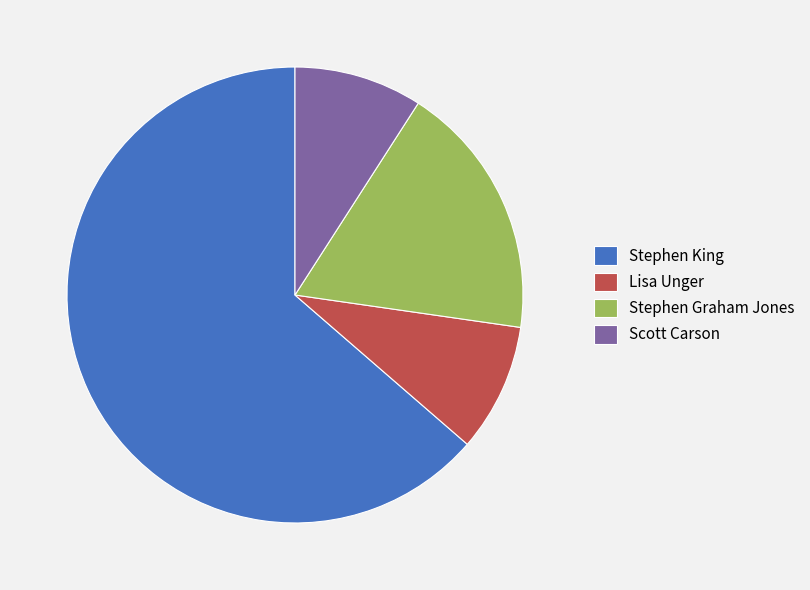

Is the sum of Stephen King and Stephen Graham Jones greater than half?

Yes